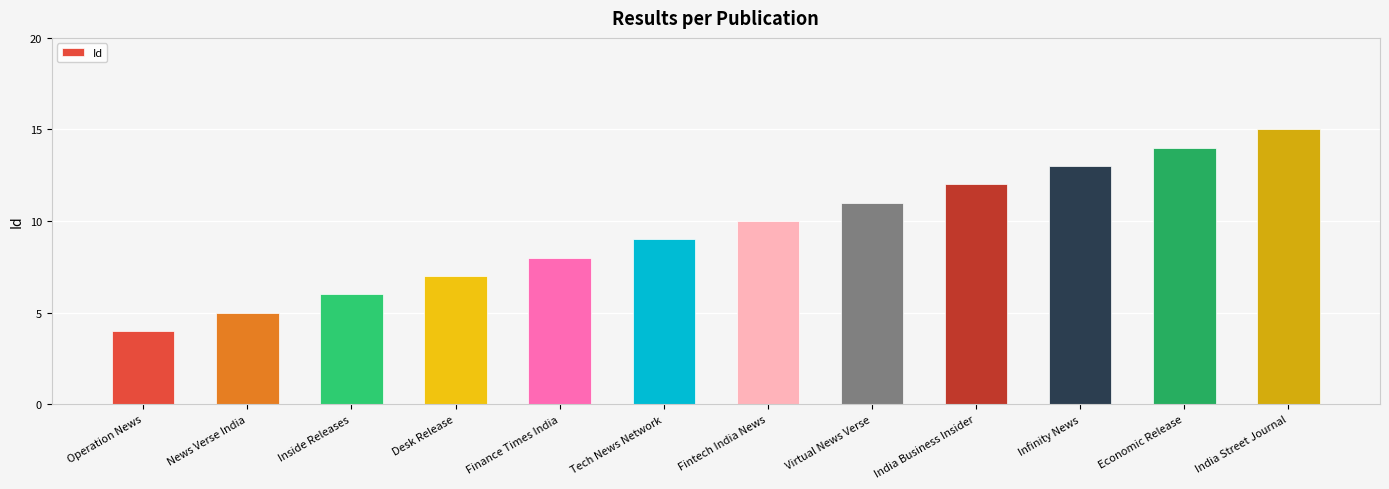

What is the difference between the maximum and minimum values?

11